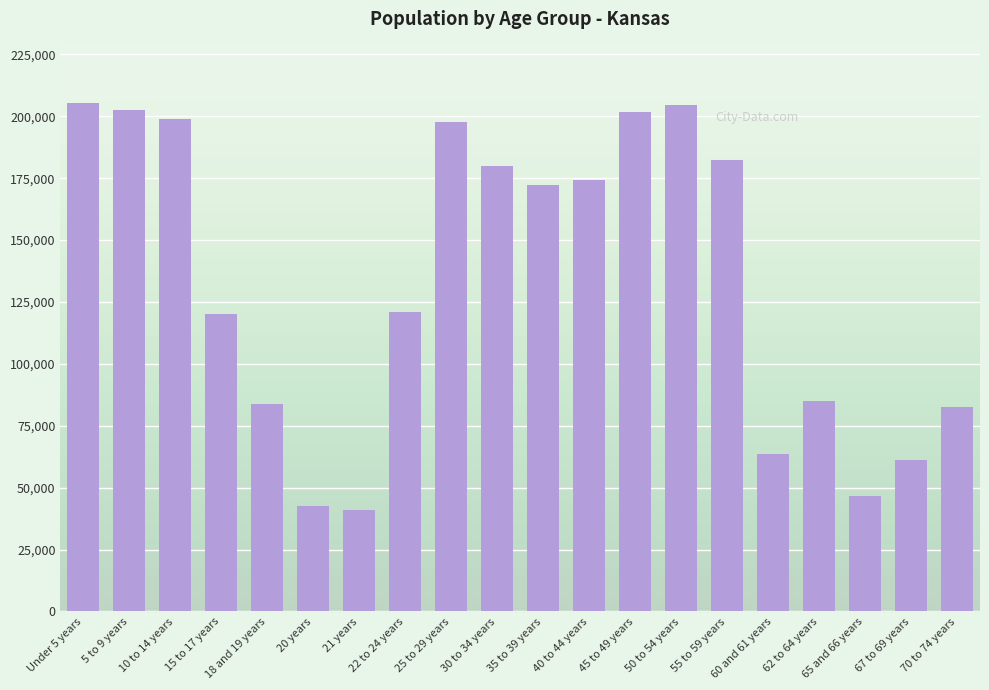

What is the value of the 17th bar from the left?

85074